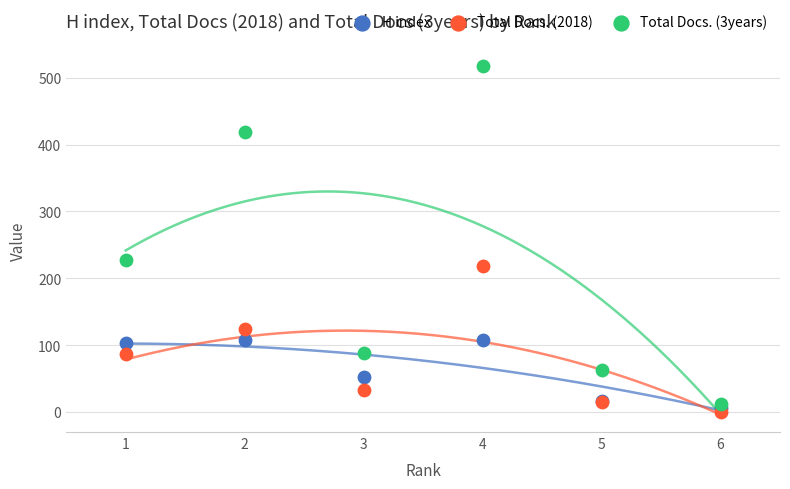

Across all series, what Y value is closest to 259?

227